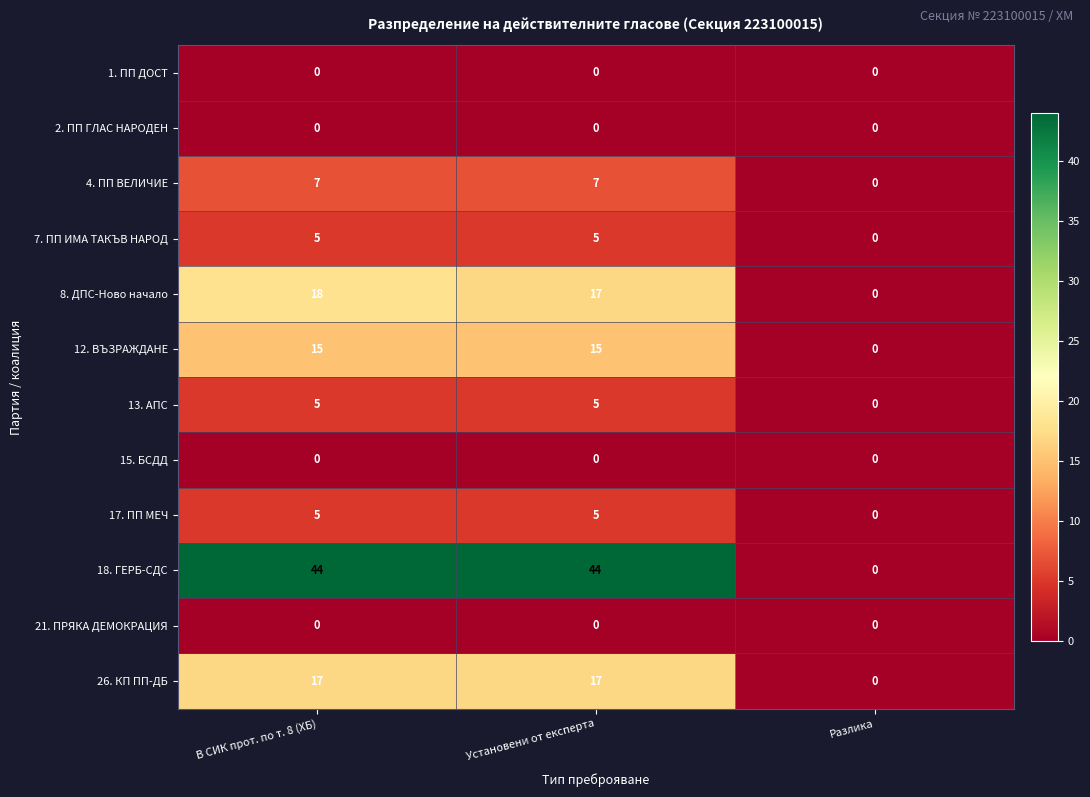

What is the spread (max minus min) of values at В СИК прот. по т. 8 (ХБ)?

44